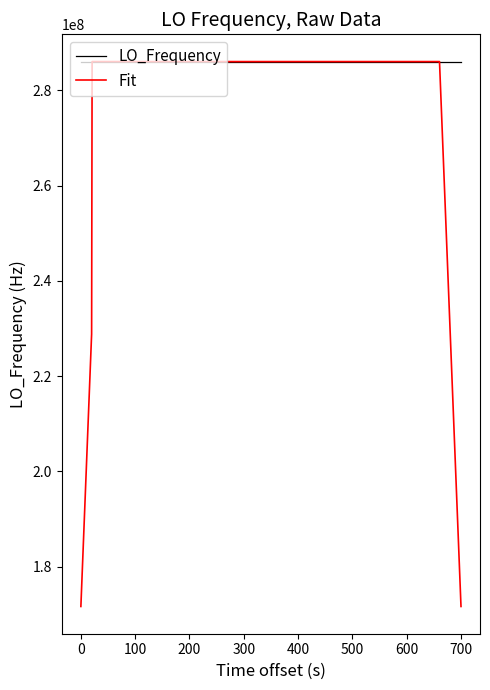

Rank the series by their average value, from highest to lowest.

LO_Frequency, Fit